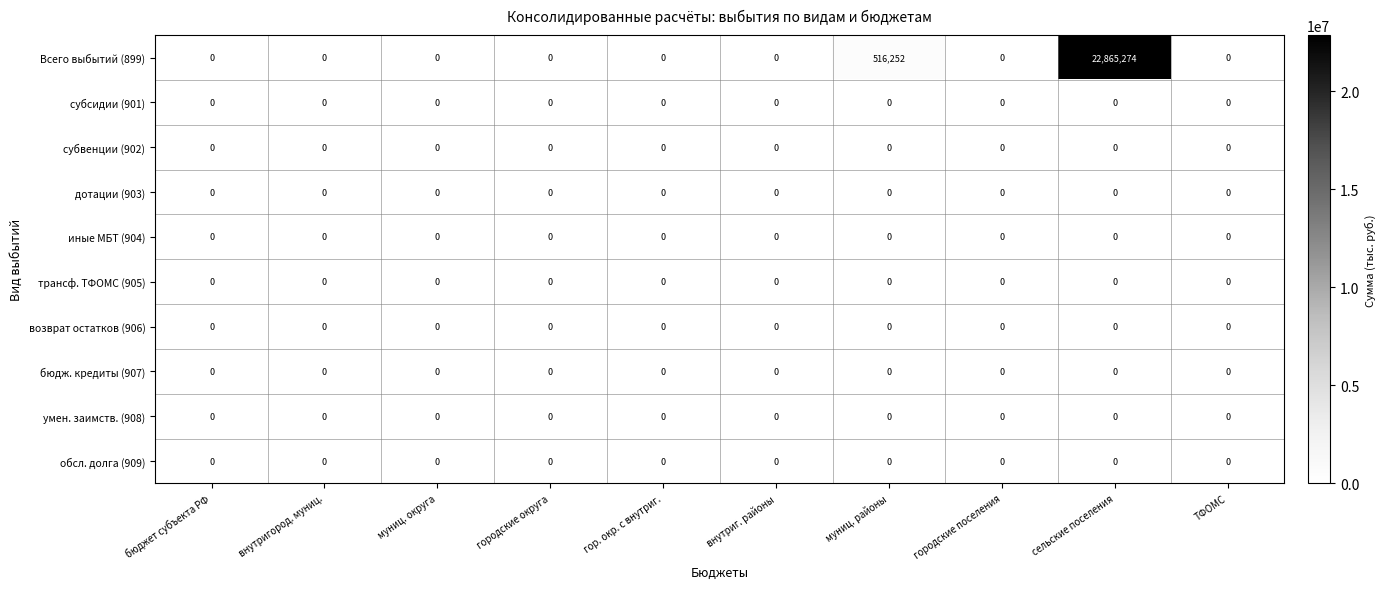

True or false: субвенции (902) has a value of 0 at ТФОМС.

True